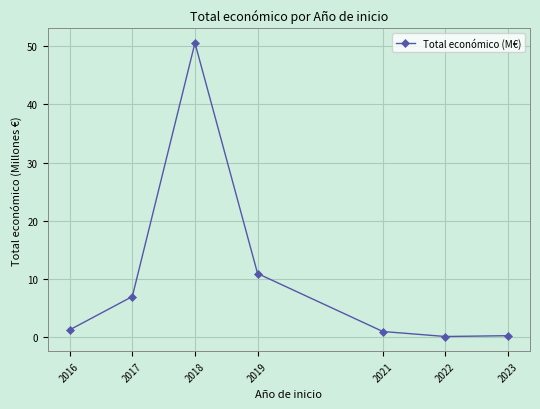

What is the average value?

10.2